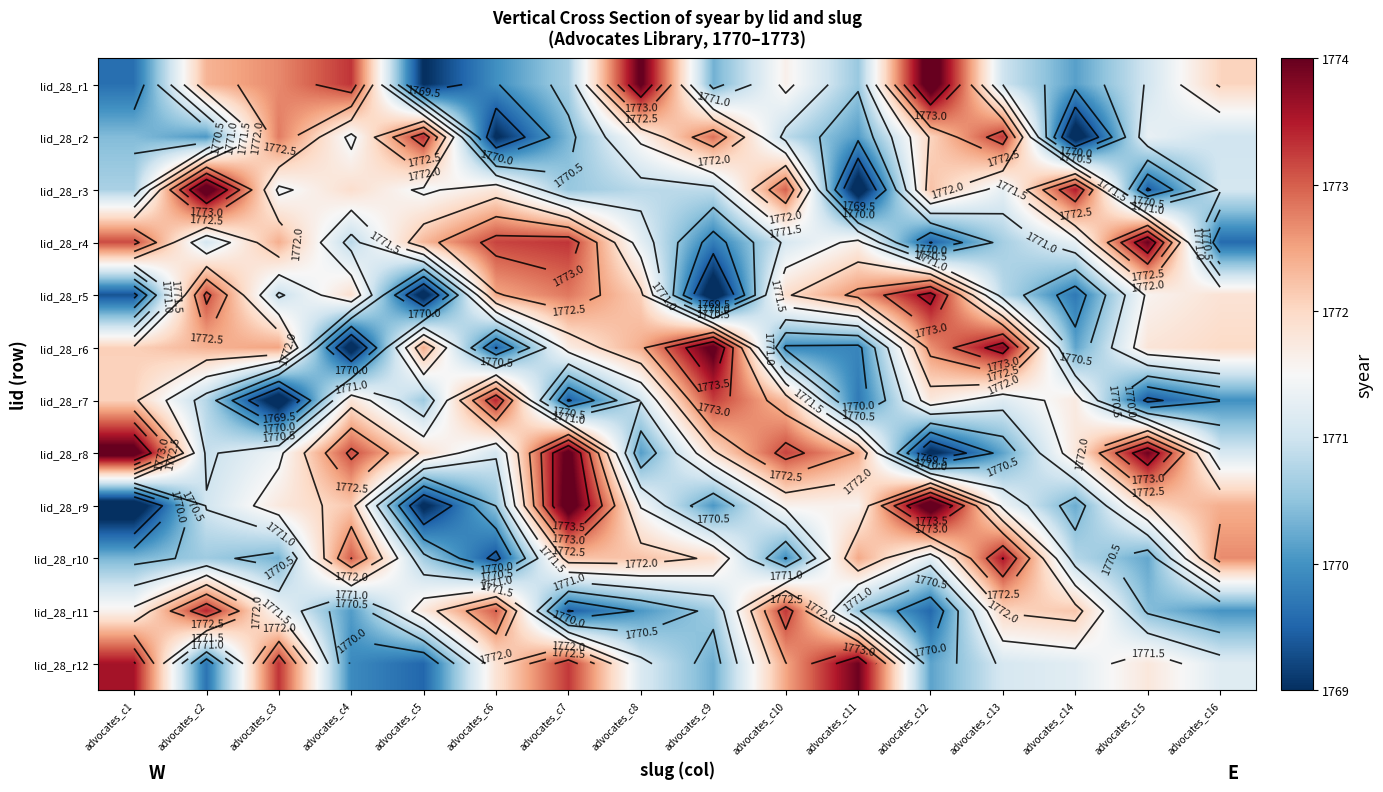

How many categories are shown in the chart?

16